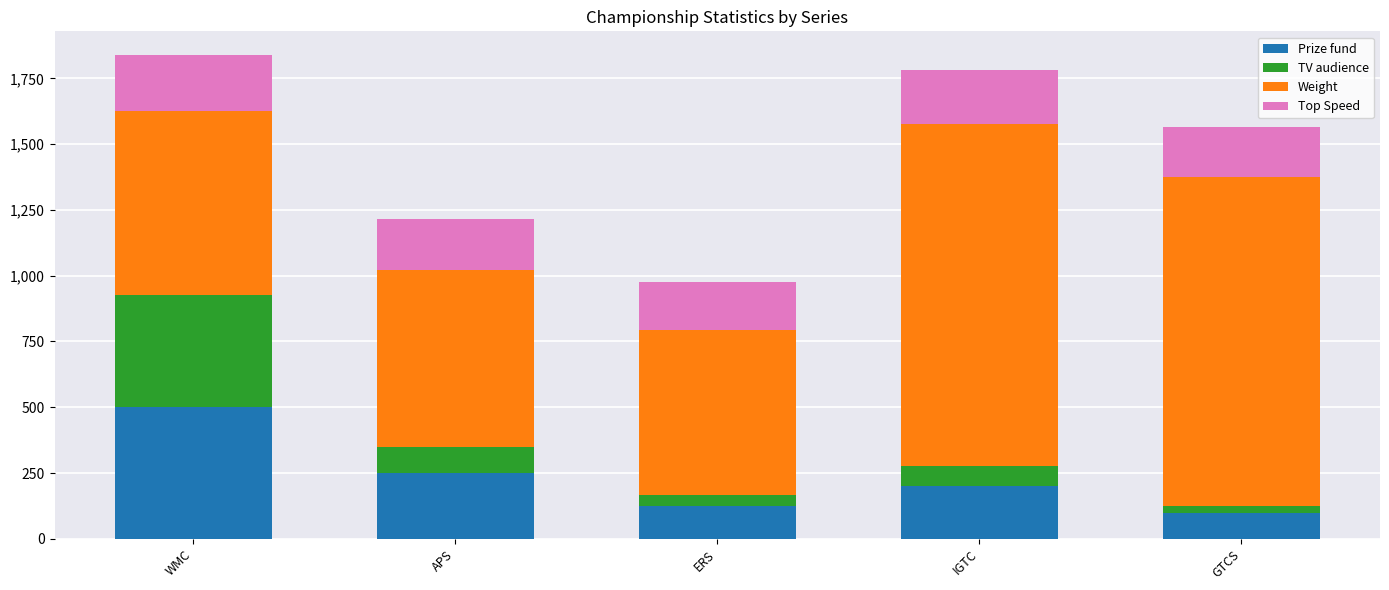

What is the difference between the second highest and second lowest values in the Prize fund series?

125